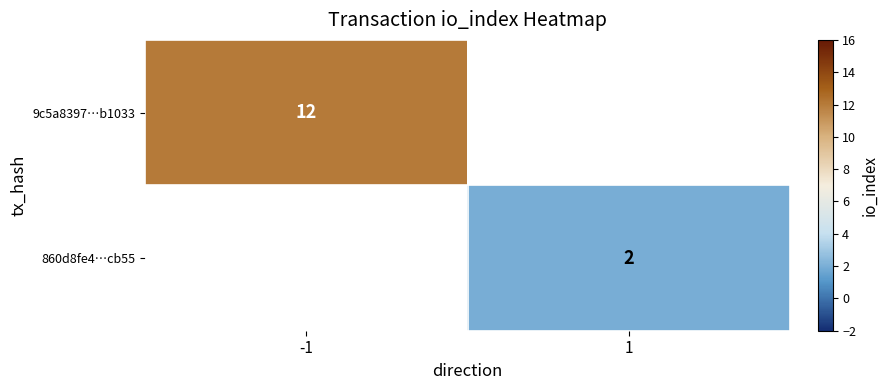

Is it true that 860d8fe4…cb55 equals 3 at 1?

False